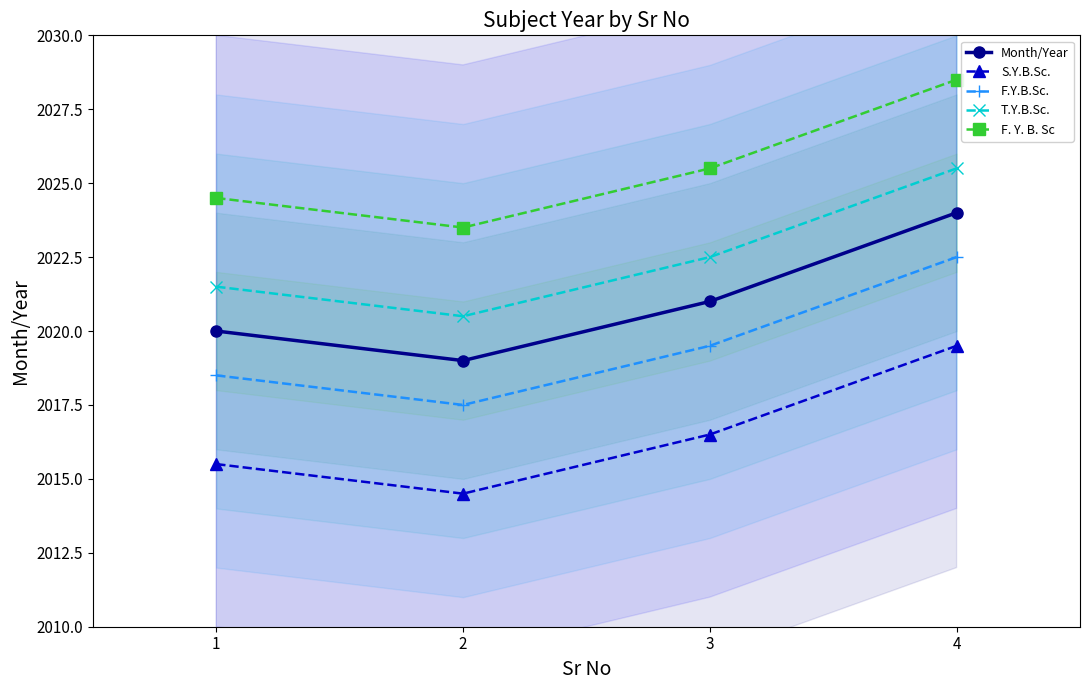

In F. Y. B. Sc, how many points are lower than both neighbors (excluding endpoints)?

1